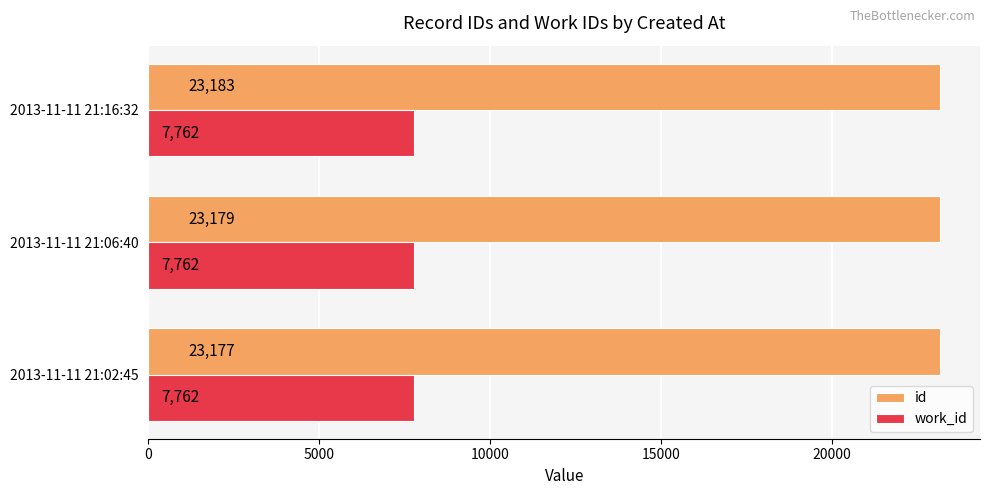

At which category is the sum across all series the highest?

2013-11-11 21:16:32